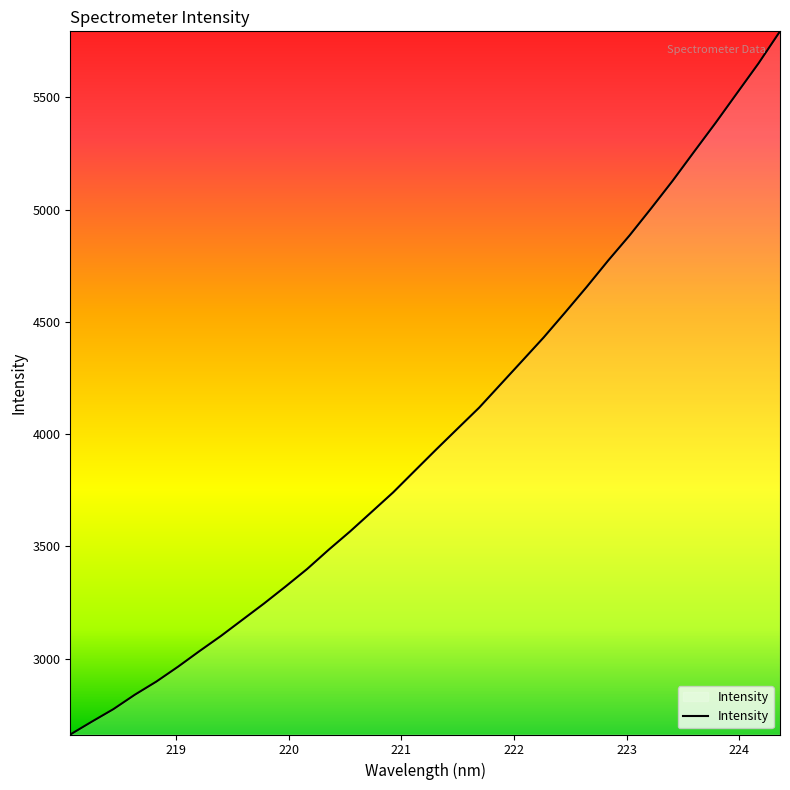

What is the smallest value displayed?

2662.8